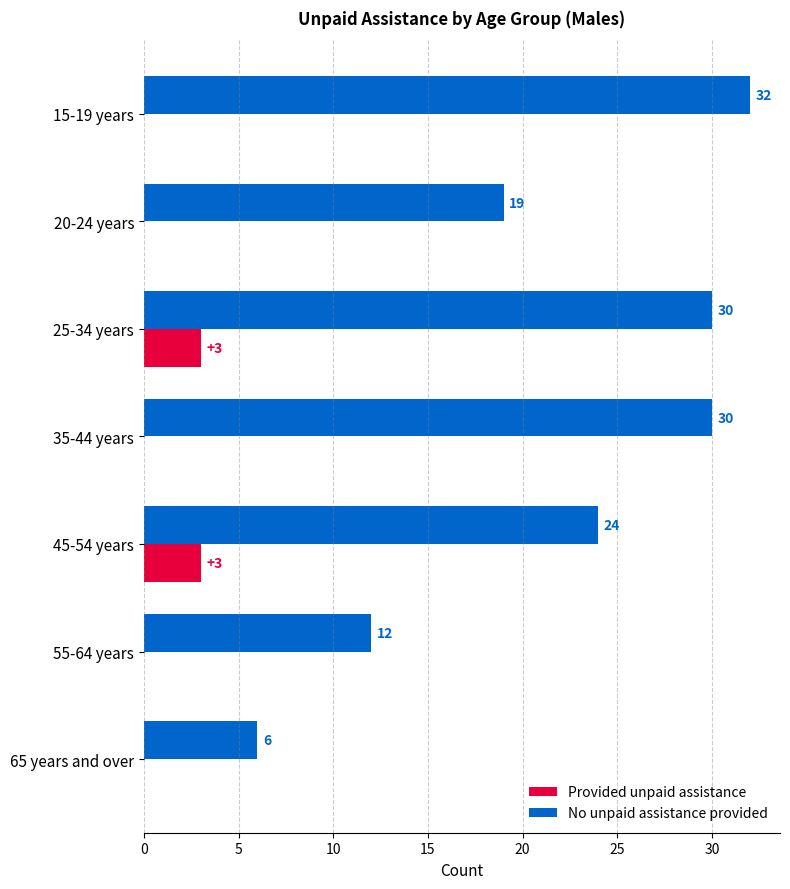

Is the value of Provided unpaid assistance at 45-54 years greater than the value of No unpaid assistance provided at 55-64 years?

No